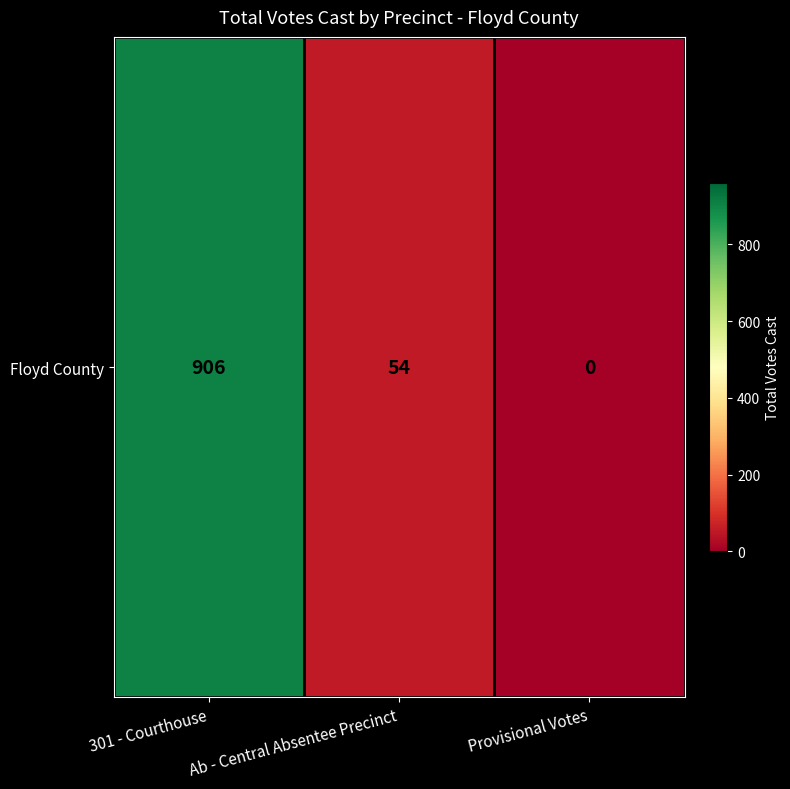

What is the maximum value shown in the chart?

906